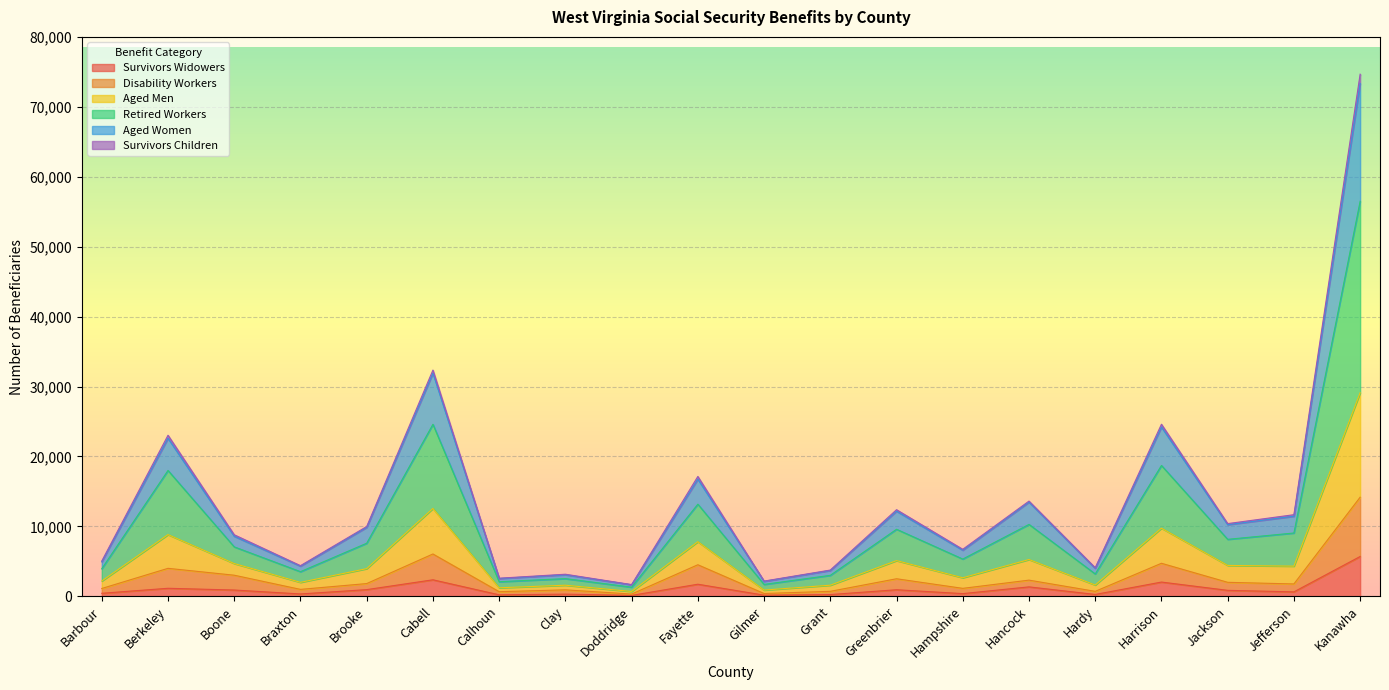

Count the number of categories in the chart.

20